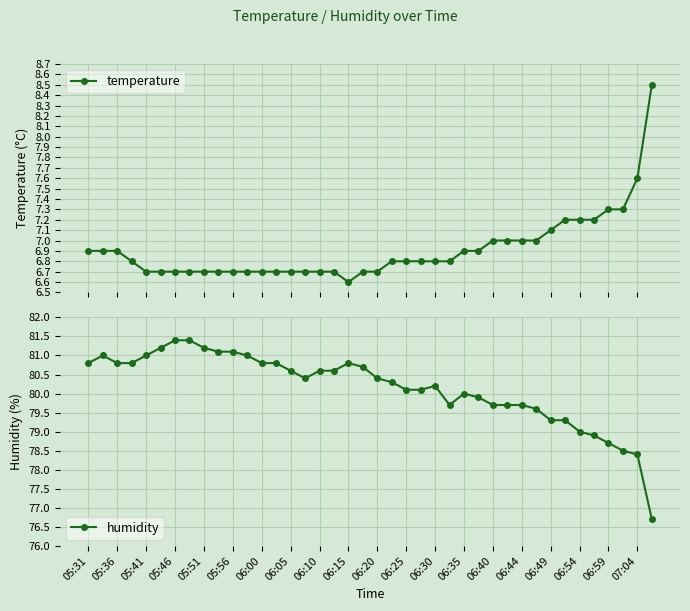

True or false: humidity has a value of 45.3 at 05:36.

False